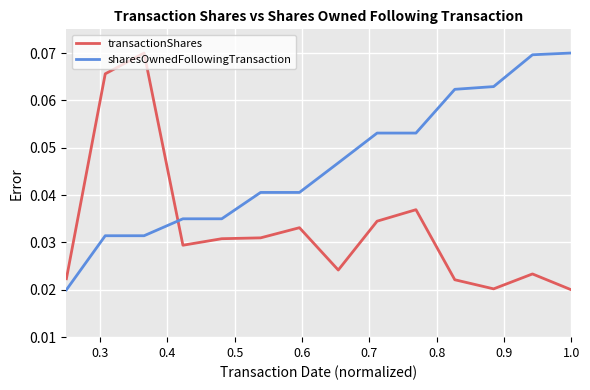

Does the chart display data point markers on the line(s)?

No